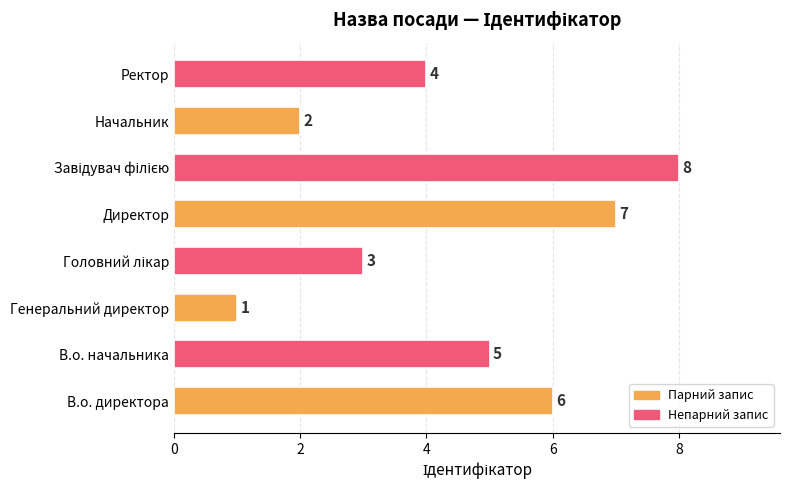

What is the maximum value shown in the chart?

8